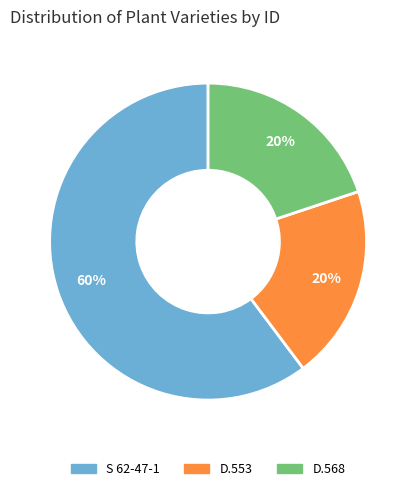

How many slices are in this pie chart?

3